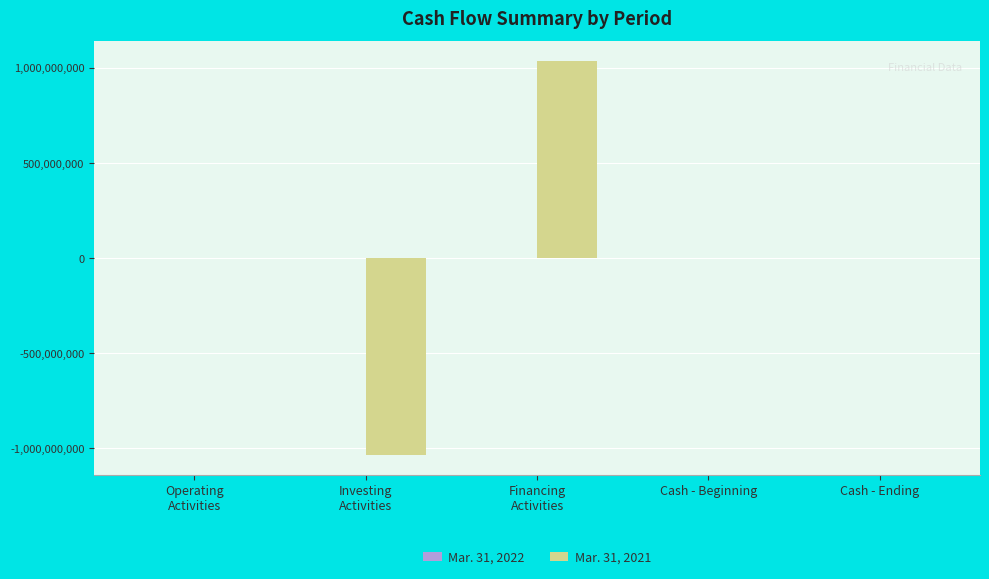

What is the greatest value displayed?

1037072830